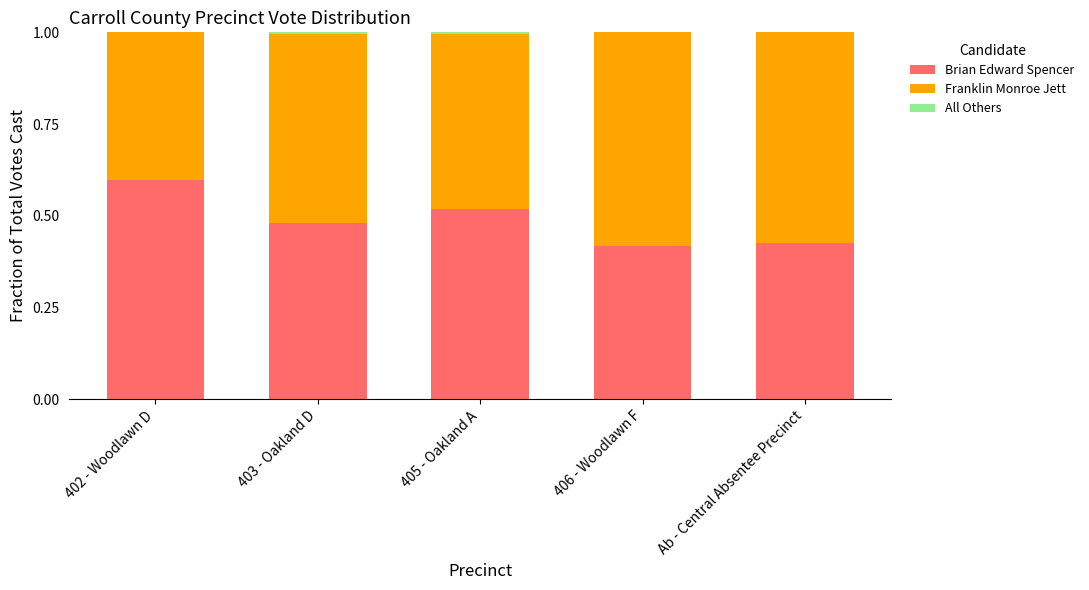

Does the chart contain stacked bars?

Yes